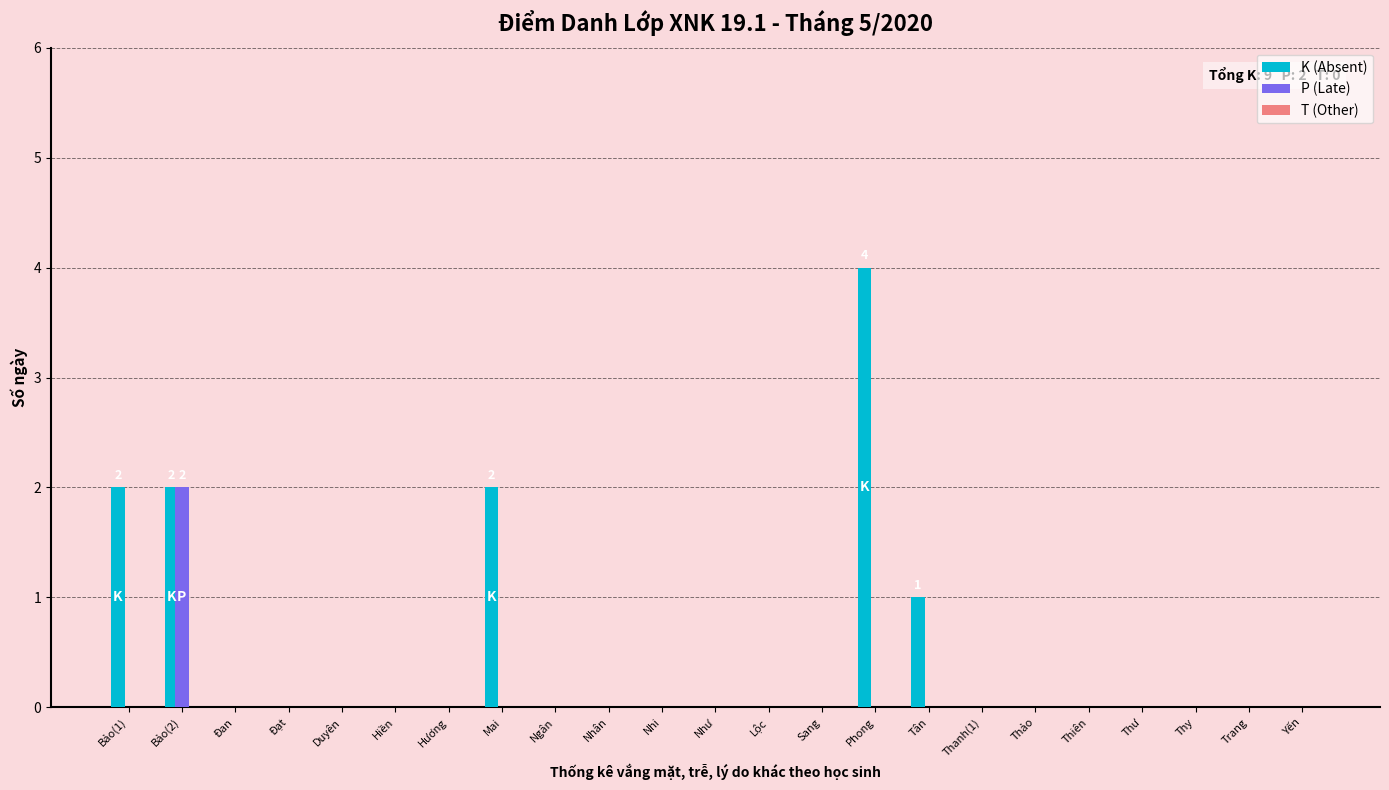

Which category has the highest value in the K (Absent) series?

Phong